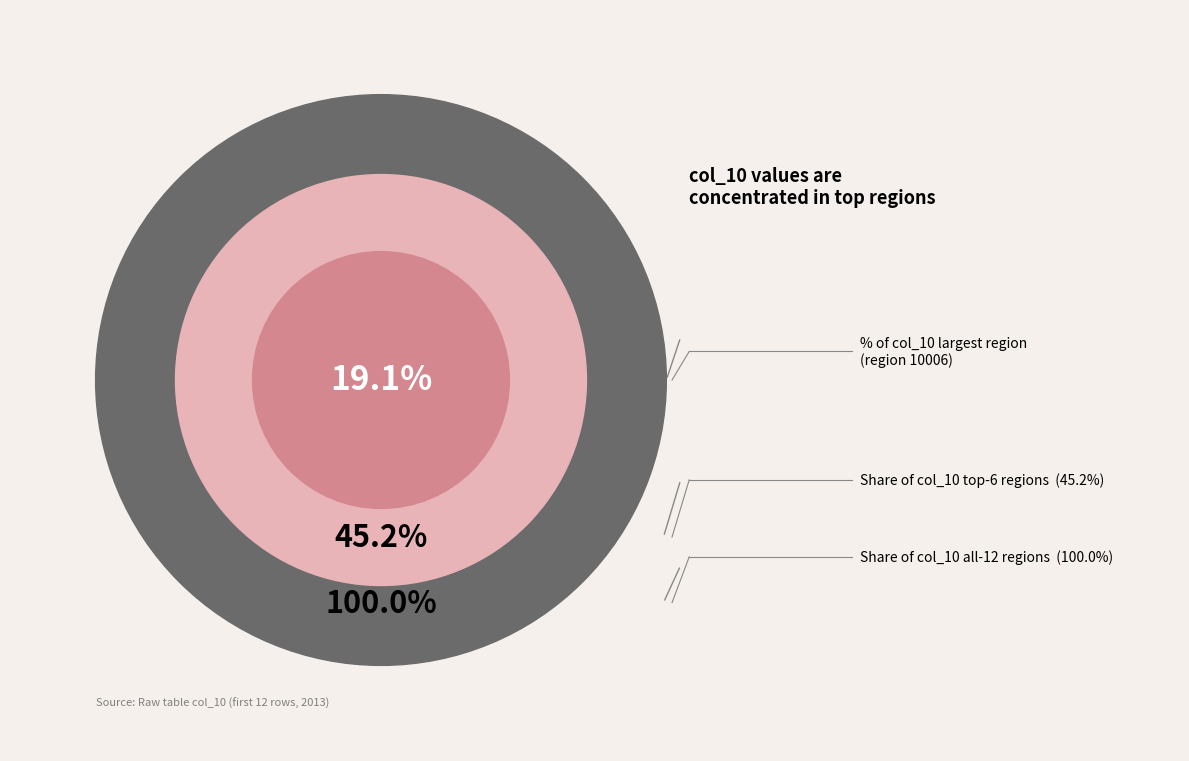

Combined, do 2013-100005 and 2013-80004 account for over 50%?

No